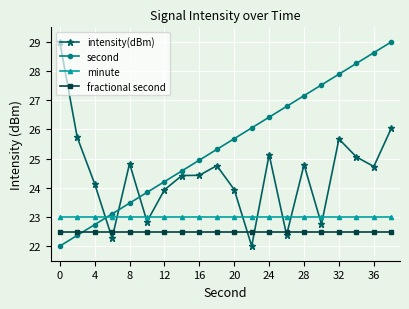

What is the lowest value of the minute series?

23.0